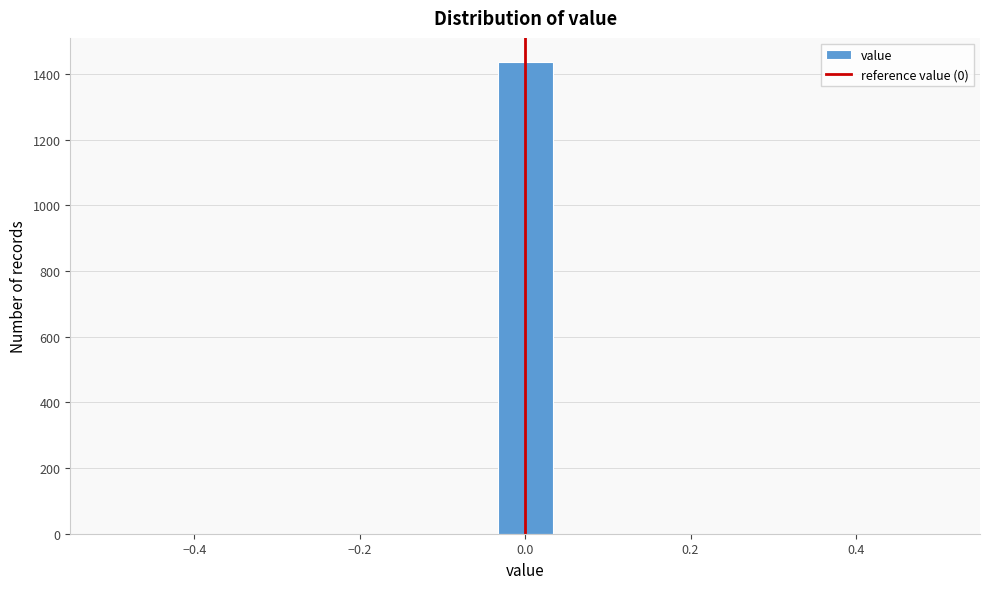

Around what value on the x-axis is the tallest bar? Give the approximate position of its centre, as read against the axis.

0.00